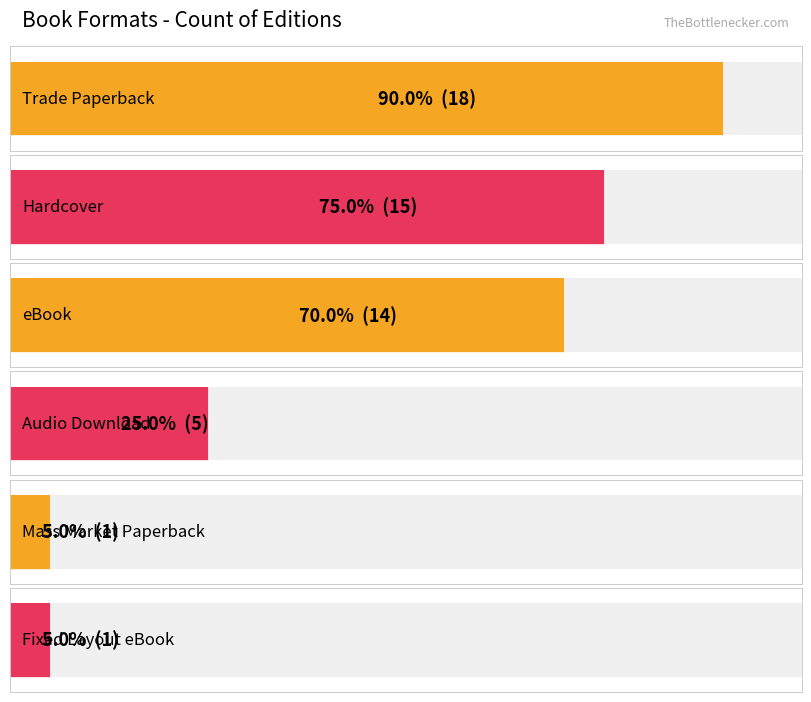

What is the sum of the values at Fixed Layout eBook and eBook?

15